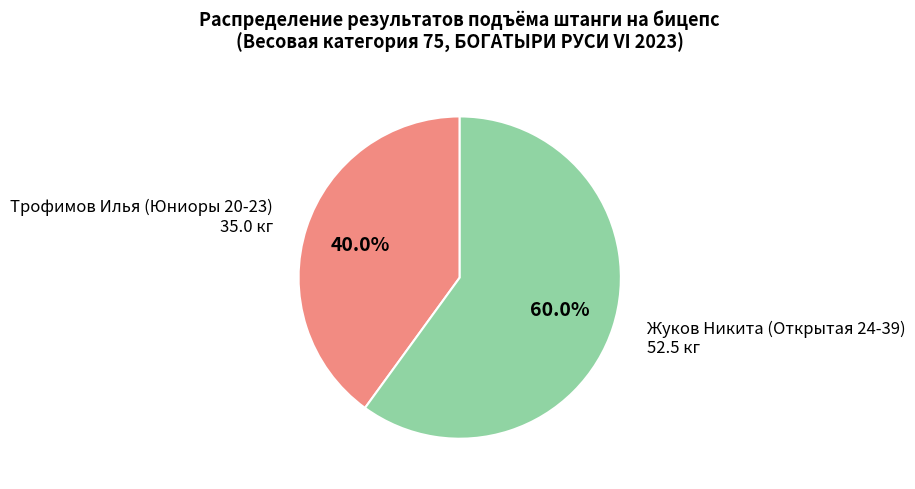

Is there any slice that represents more than half of the pie?

Yes